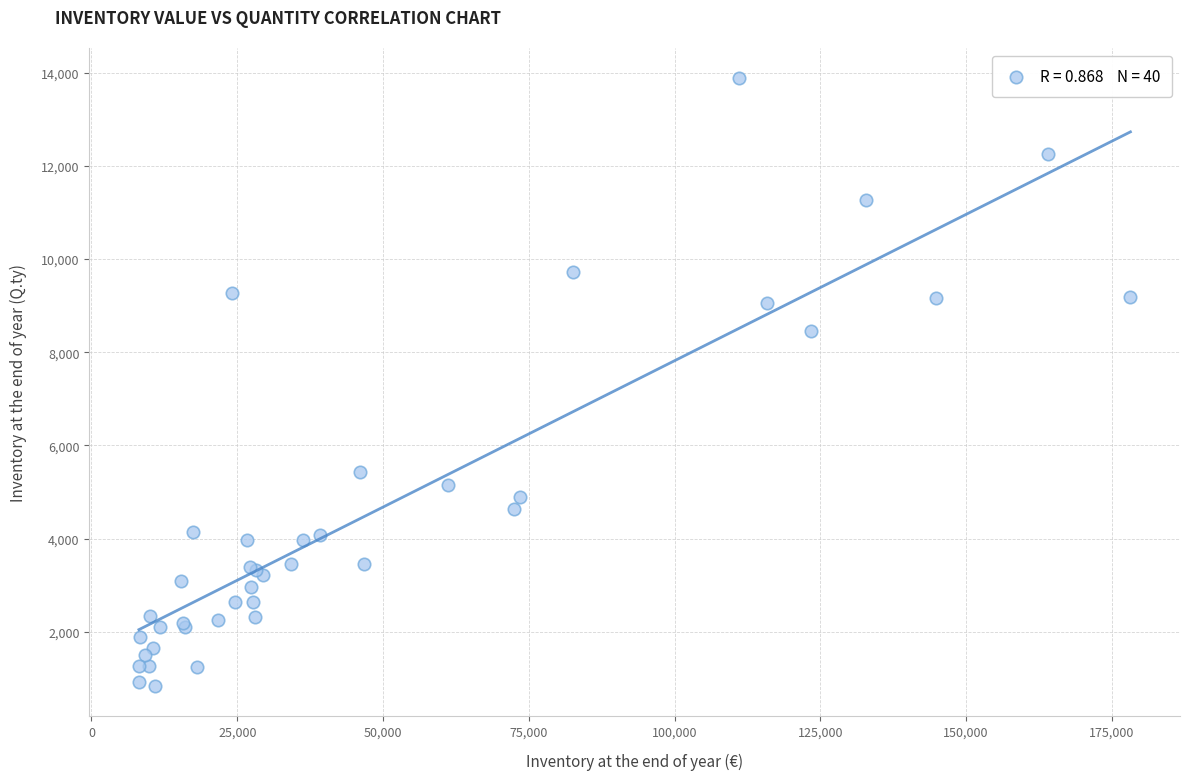

What Y value in the scatter plot is closest to 7358?

8456.7